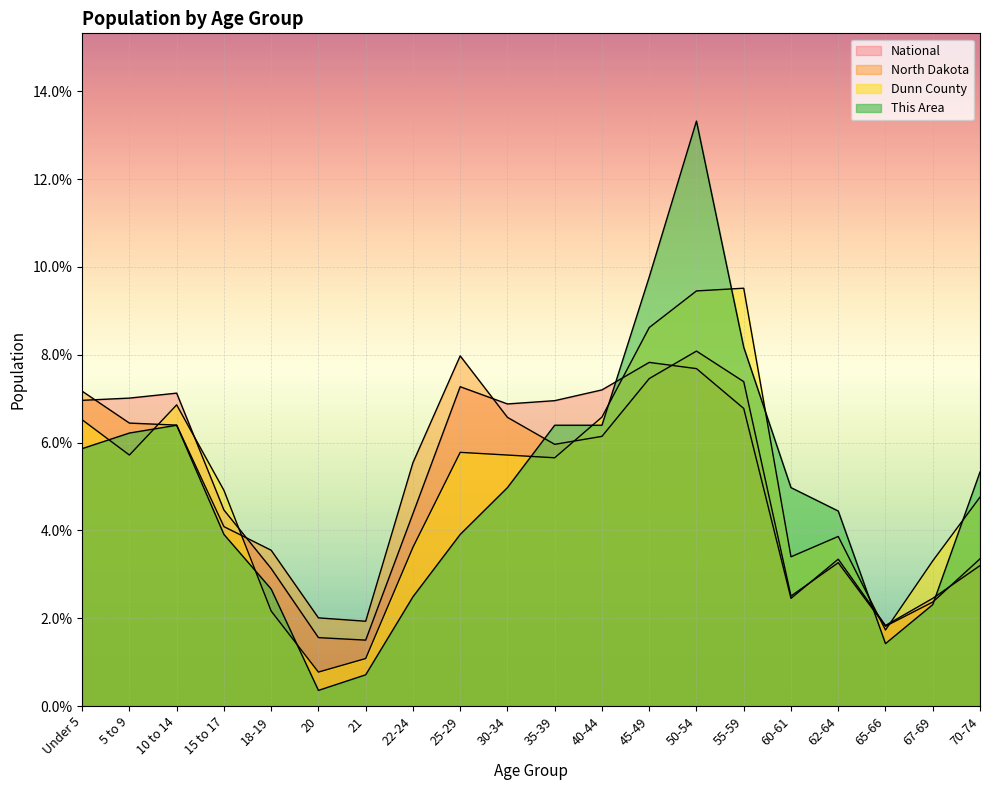

At which category does Dunn County reach its first local valley?

5 to 9